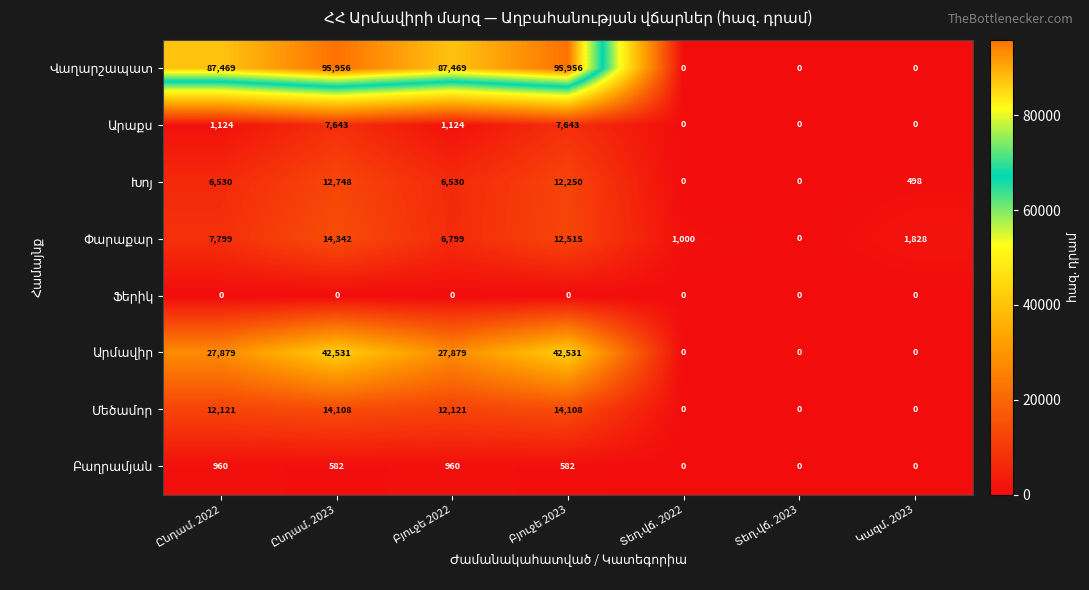

At how many categories does at least one series exceed 81170?

4